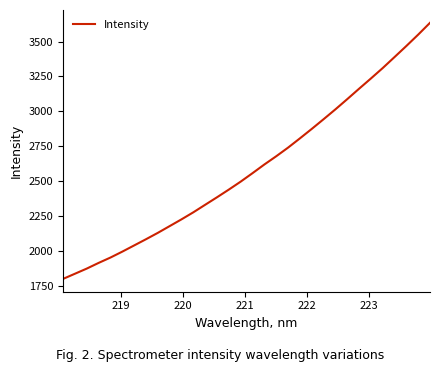

How many values are below 2556?

16